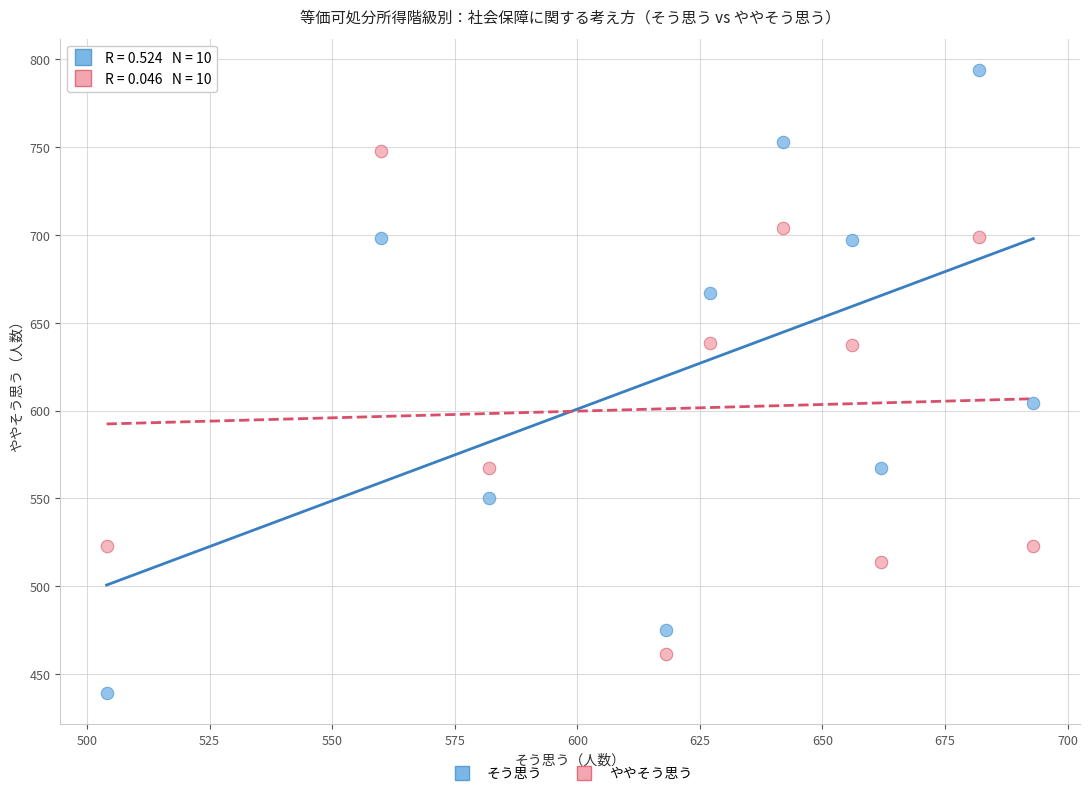

Across all series, what Y value is closest to 616?

604.0